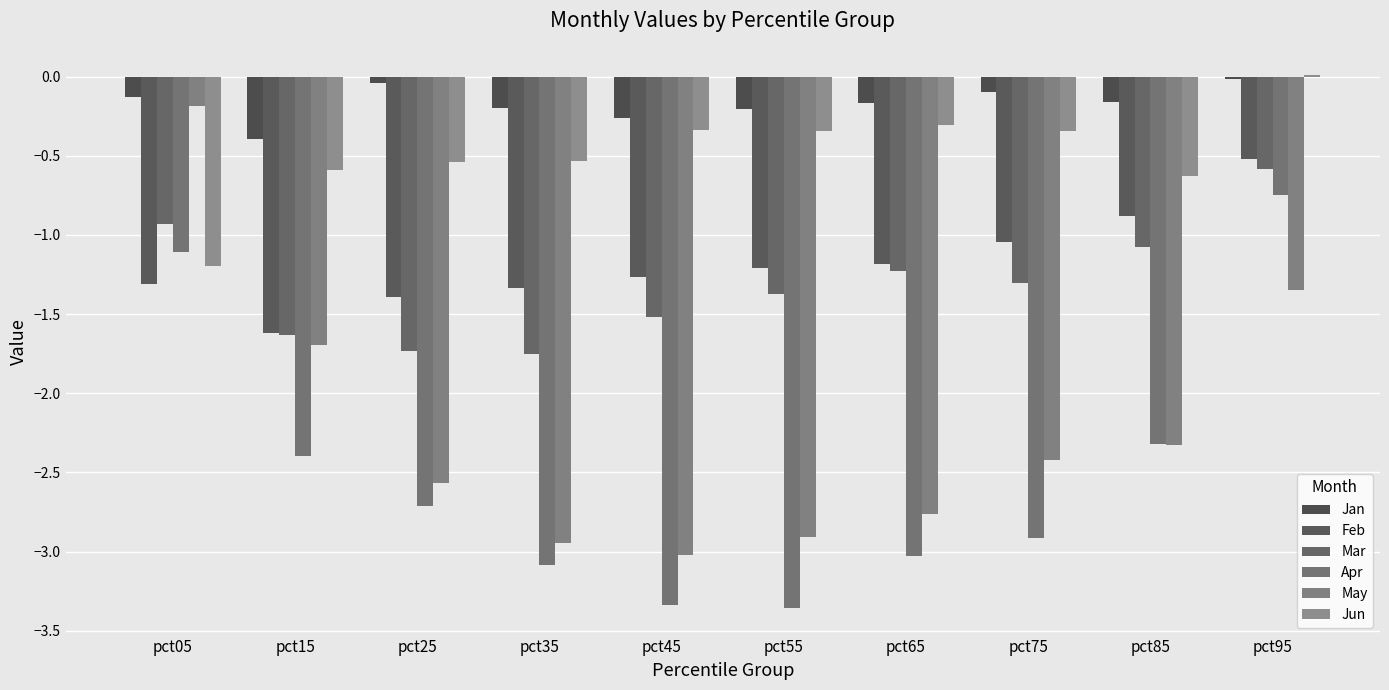

Reading right to left, extract all data points from this chart.

Jan: -0.0	-0.2	-0.1	-0.2	-0.2	-0.3	-0.2	-0.0	-0.4	-0.1
Feb: -0.5	-0.9	-1.0	-1.2	-1.2	-1.3	-1.3	-1.4	-1.6	-1.3
Mar: -0.6	-1.1	-1.3	-1.2	-1.4	-1.5	-1.8	-1.7	-1.6	-0.9
Apr: -0.7	-2.3	-2.9	-3.0	-3.4	-3.3	-3.1	-2.7	-2.4	-1.1
May: -1.3	-2.3	-2.4	-2.8	-2.9	-3.0	-2.9	-2.6	-1.7	-0.2
Jun: 0.0	-0.6	-0.3	-0.3	-0.3	-0.3	-0.5	-0.5	-0.6	-1.2